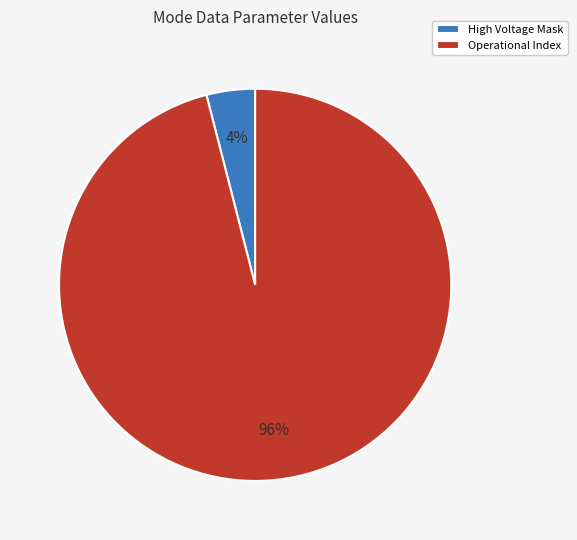

Which slice represents more than half of the pie?

Operational Index